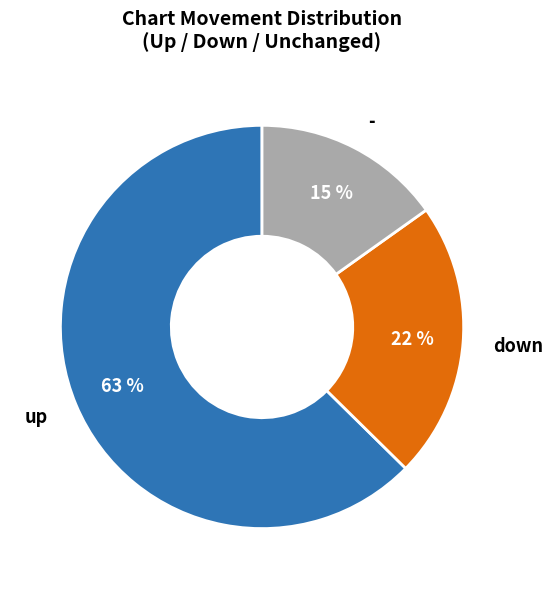

Count the number of slices in the pie.

3